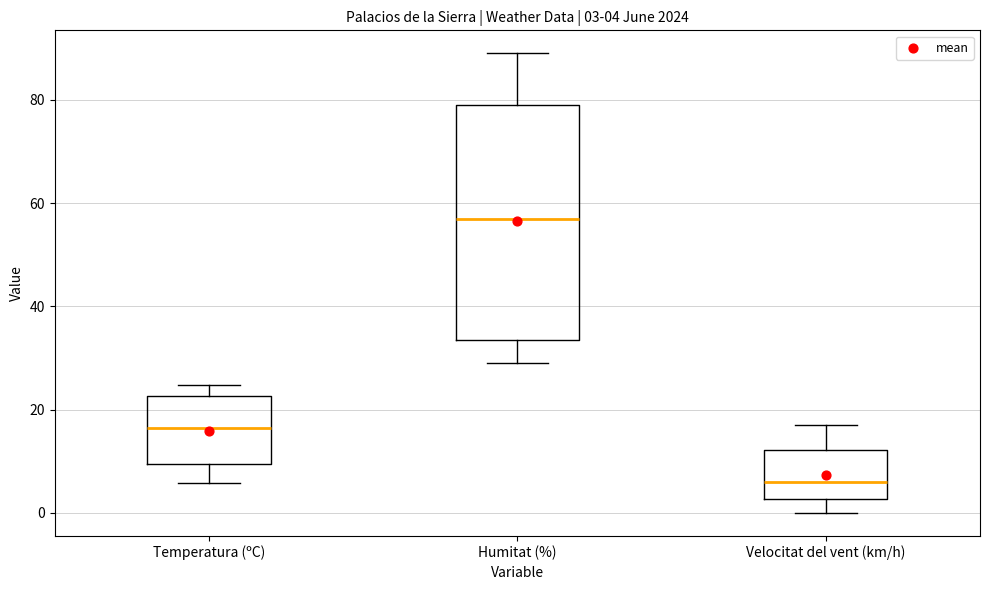

Which box's median line is the highest?

Humitat (%)